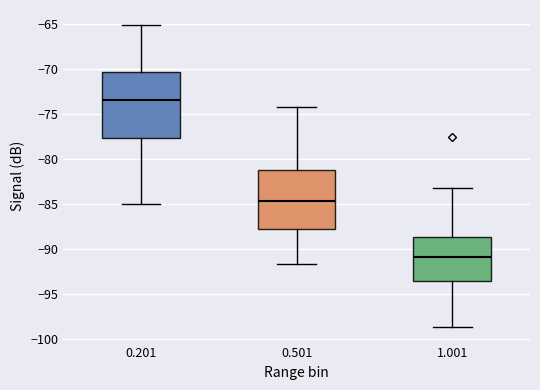

Reading left to right, transcribe this box plot: for each box, give where its median line is, the range the box spans, and where its two whiskers end, as read against the y-axis. The values are not printed on the chart, so give them approximately, as read against the axis.

0.201: median -73.5, box -77.5 to -70.5, whiskers -85.0 to -65.0
0.501: median -84.5, box -87.5 to -81.0, whiskers -91.5 to -74.0
1.001: median -91.0, box -93.5 to -88.5, whiskers -98.5 to -83.0